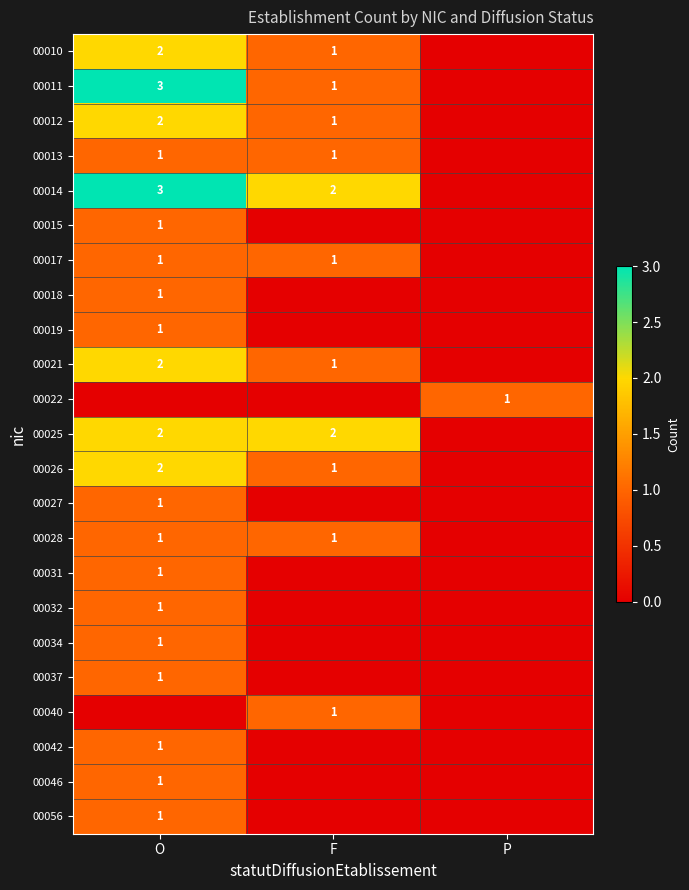

The value of 00013 at F is 1. True or false?

True